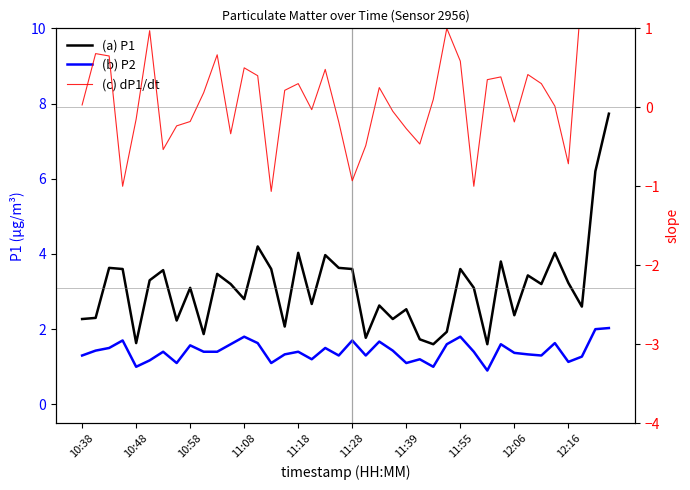

The (c) dP1/dt series shows -0.3 at 29. True or false?

False